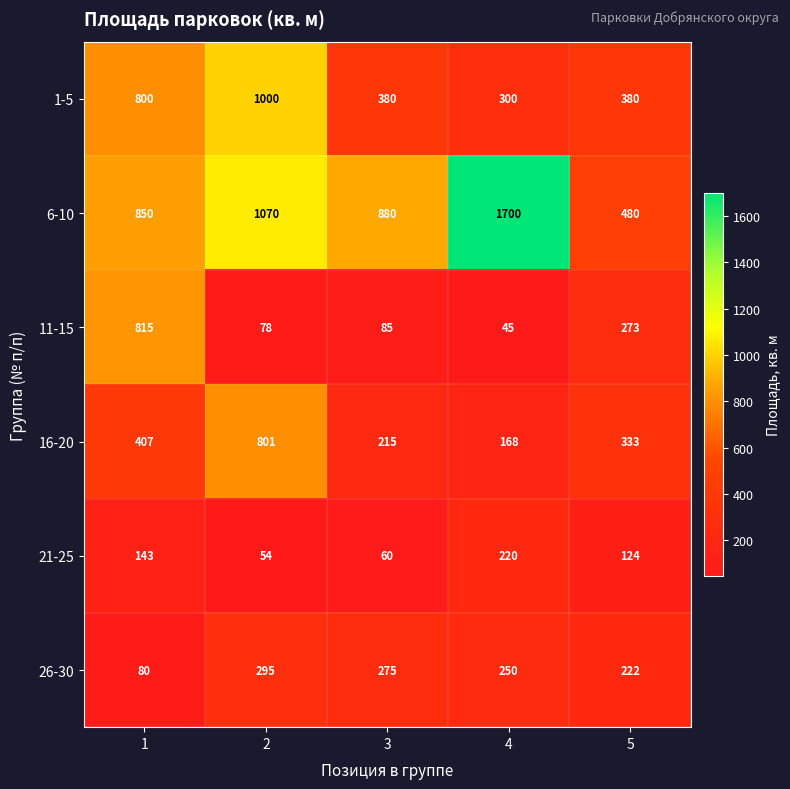

At which label is 26-30 closest to 187?

5